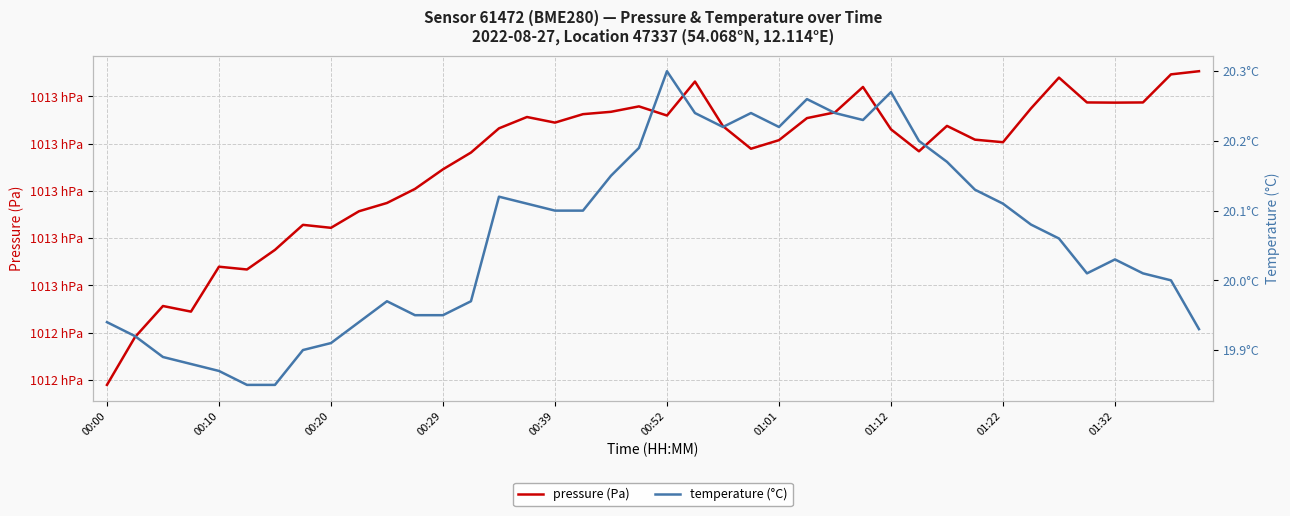

Which series has the widest spread of values?

pressure